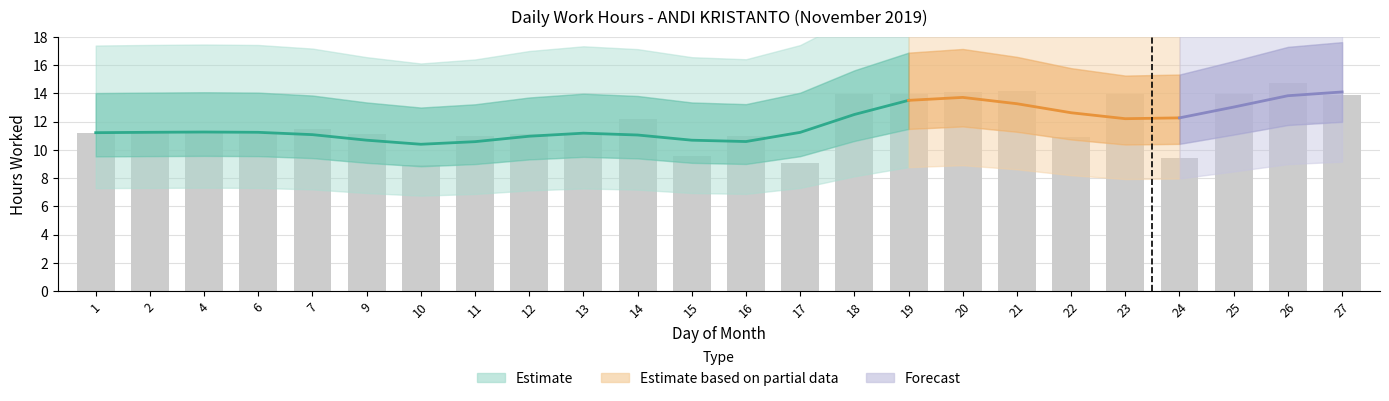

List the labels in order of value, smallest first.

10, 17, 24, 15, 22, 11, 16, 13, 9, 12, 6, 1, 2, 4, 7, 14, 27, 18, 19, 23, 25, 20, 21, 26